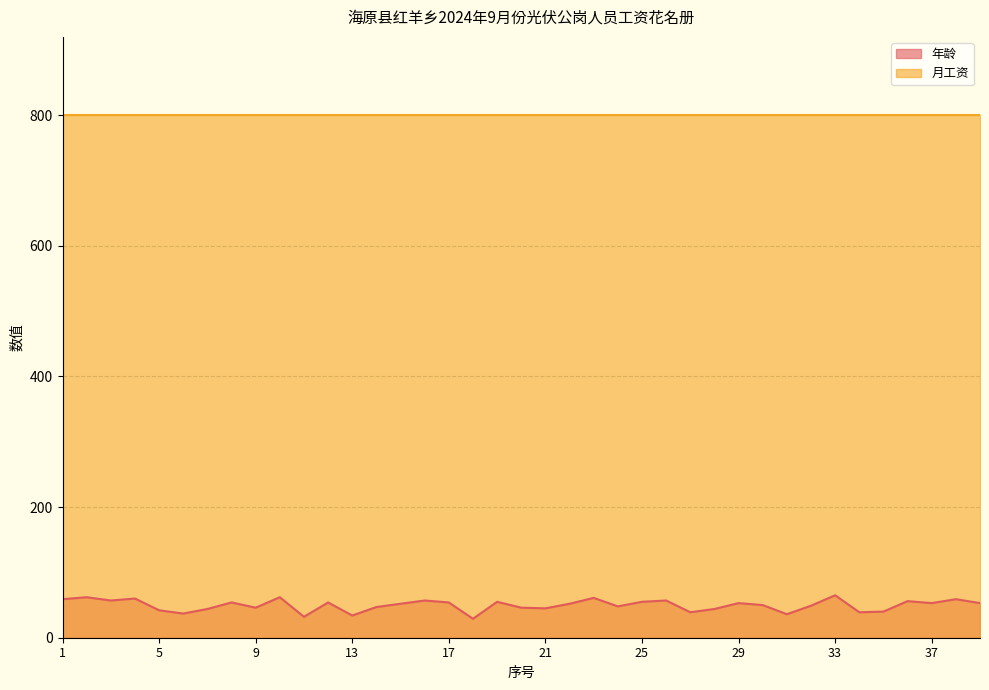

What value does the data have at 26?

57